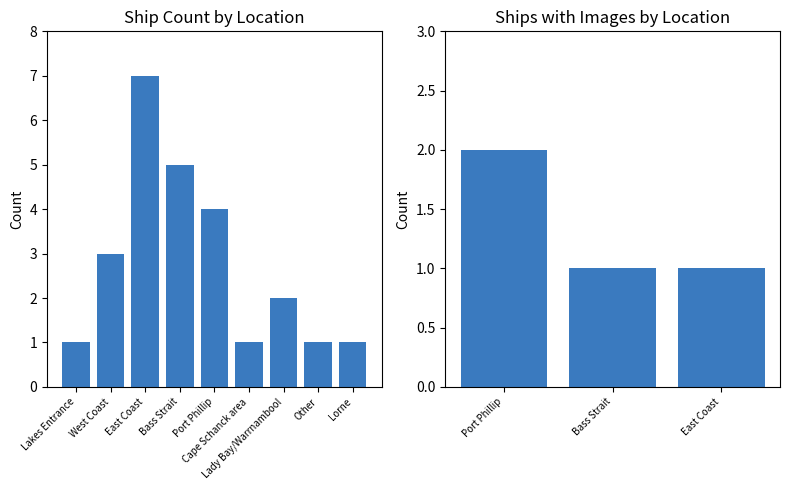

The value at Victorian Heritage Register / Apollo Bay is 3. True or false?

False